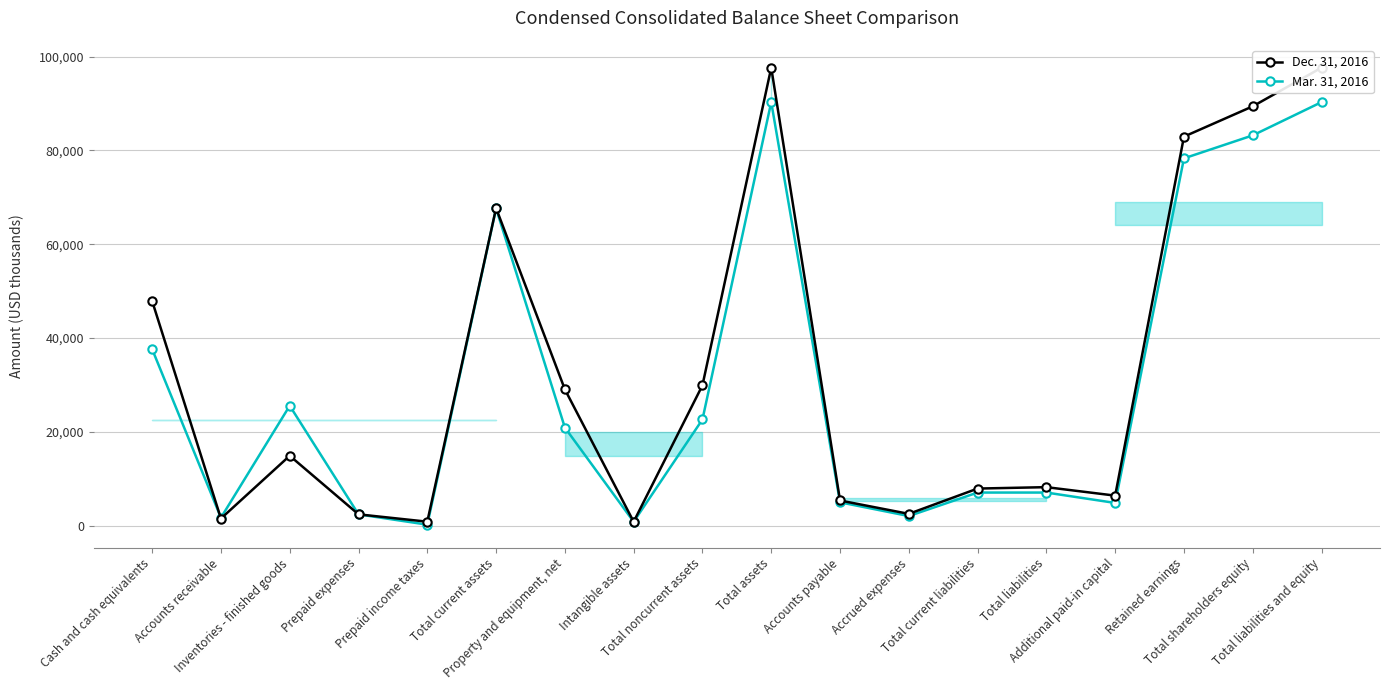

What is the difference between the Dec. 31, 2016 values at Total noncurrent assets and Prepaid income taxes?

29056